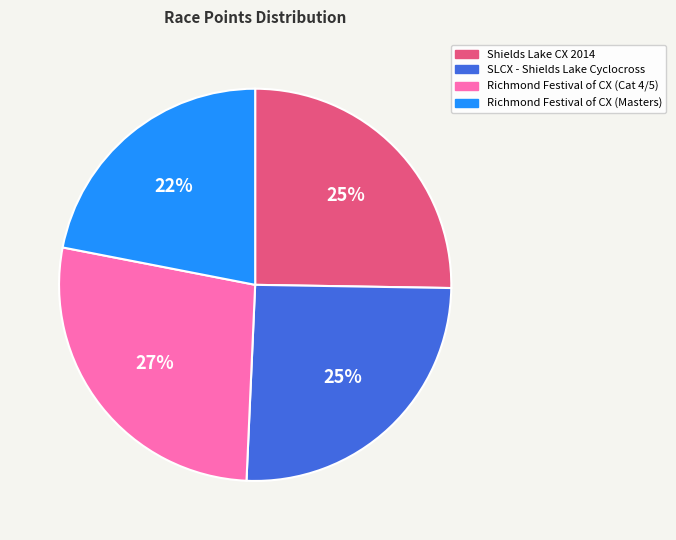

Which has a higher value, SLCX - Shields Lake Cyclocross or Richmond Festival of CX (Cat 4/5)?

Richmond Festival of CX (Cat 4/5)